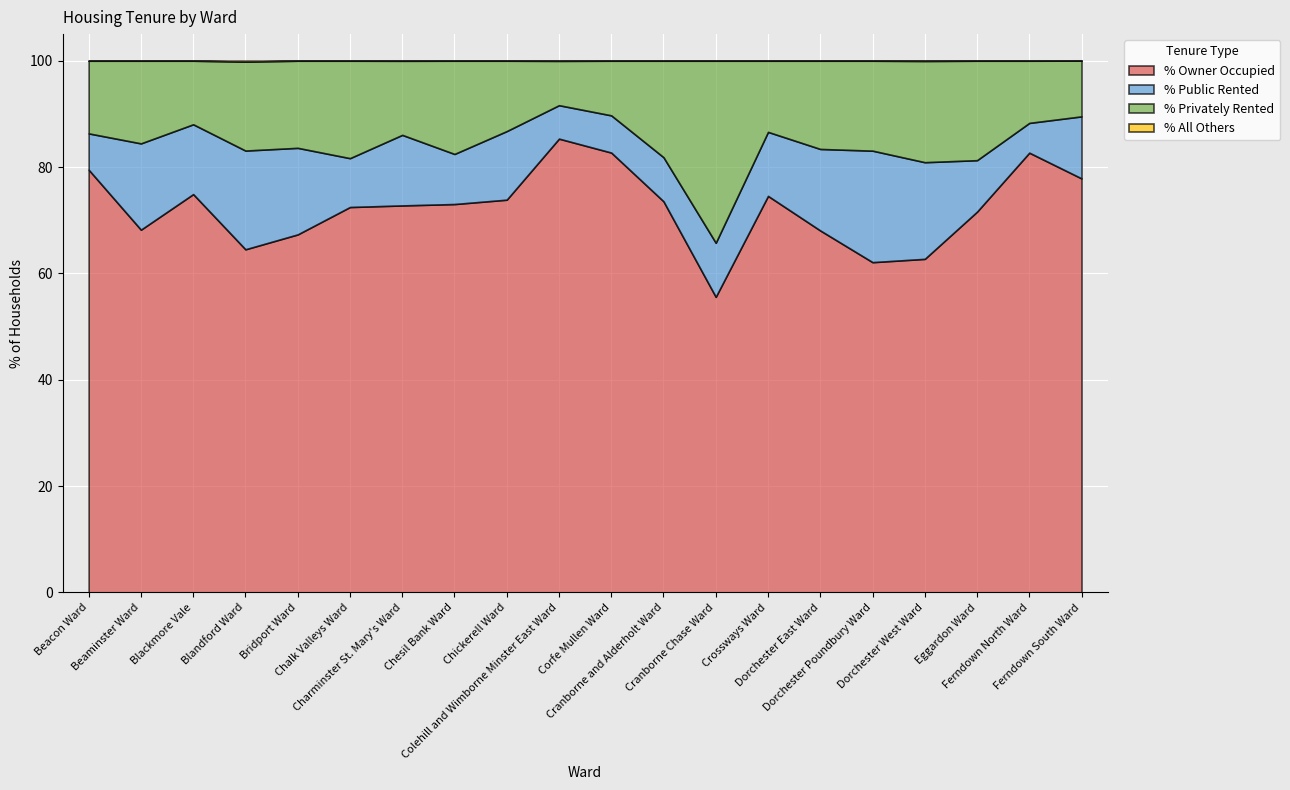

Reading left to right, what are all the values shown in this chart?

% Owner Occupied: Beacon Ward=79.5	Beaminster Ward=68.2	Blackmore Vale=74.9	Blandford Ward=64.5	Bridport Ward=67.3	Chalk Valleys Ward=72.5	Charminster St. Mary's Ward=72.8	Chesil Bank Ward=73.0	Chickerell Ward=73.9	Colehill and Wimborne Minster East Ward=85.3	Corfe Mullen Ward=82.7	Cranborne and Alderholt Ward=73.6	Cranborne Chase Ward=55.6	Crossways Ward=74.6	Dorchester East Ward=68.1	Dorchester Poundbury Ward=62.1	Dorchester West Ward=62.7	Eggardon Ward=71.6	Ferndown North Ward=82.7	Ferndown South Ward=77.9
% Public Rented: Beacon Ward=6.8	Beaminster Ward=16.2	Blackmore Vale=13.1	Blandford Ward=18.6	Bridport Ward=16.3	Chalk Valleys Ward=9.2	Charminster St. Mary's Ward=13.3	Chesil Bank Ward=9.4	Chickerell Ward=12.9	Colehill and Wimborne Minster East Ward=6.3	Corfe Mullen Ward=7.0	Cranborne and Alderholt Ward=8.3	Cranborne Chase Ward=10.2	Crossways Ward=12.0	Dorchester East Ward=15.3	Dorchester Poundbury Ward=21.0	Dorchester West Ward=18.2	Eggardon Ward=9.7	Ferndown North Ward=5.6	Ferndown South Ward=11.7
% Privately Rented: Beacon Ward=13.7	Beaminster Ward=15.6	Blackmore Vale=12.0	Blandford Ward=16.7	Bridport Ward=16.4	Chalk Valleys Ward=18.3	Charminster St. Mary's Ward=13.9	Chesil Bank Ward=17.5	Chickerell Ward=13.2	Colehill and Wimborne Minster East Ward=8.3	Corfe Mullen Ward=10.3	Cranborne and Alderholt Ward=18.1	Cranborne Chase Ward=34.2	Crossways Ward=13.4	Dorchester East Ward=16.6	Dorchester Poundbury Ward=16.9	Dorchester West Ward=19.0	Eggardon Ward=18.7	Ferndown North Ward=11.7	Ferndown South Ward=10.5
% All Others: Beacon Ward=0.0	Beaminster Ward=0.0	Blackmore Vale=0.0	Blandford Ward=0.2	Bridport Ward=0.0	Chalk Valleys Ward=0.0	Charminster St. Mary's Ward=0.0	Chesil Bank Ward=0.0	Chickerell Ward=0.0	Colehill and Wimborne Minster East Ward=0.0	Corfe Mullen Ward=0.0	Cranborne and Alderholt Ward=0.0	Cranborne Chase Ward=0.0	Crossways Ward=0.0	Dorchester East Ward=0.0	Dorchester Poundbury Ward=0.0	Dorchester West Ward=0.1	Eggardon Ward=0.0	Ferndown North Ward=0.0	Ferndown South Ward=0.0